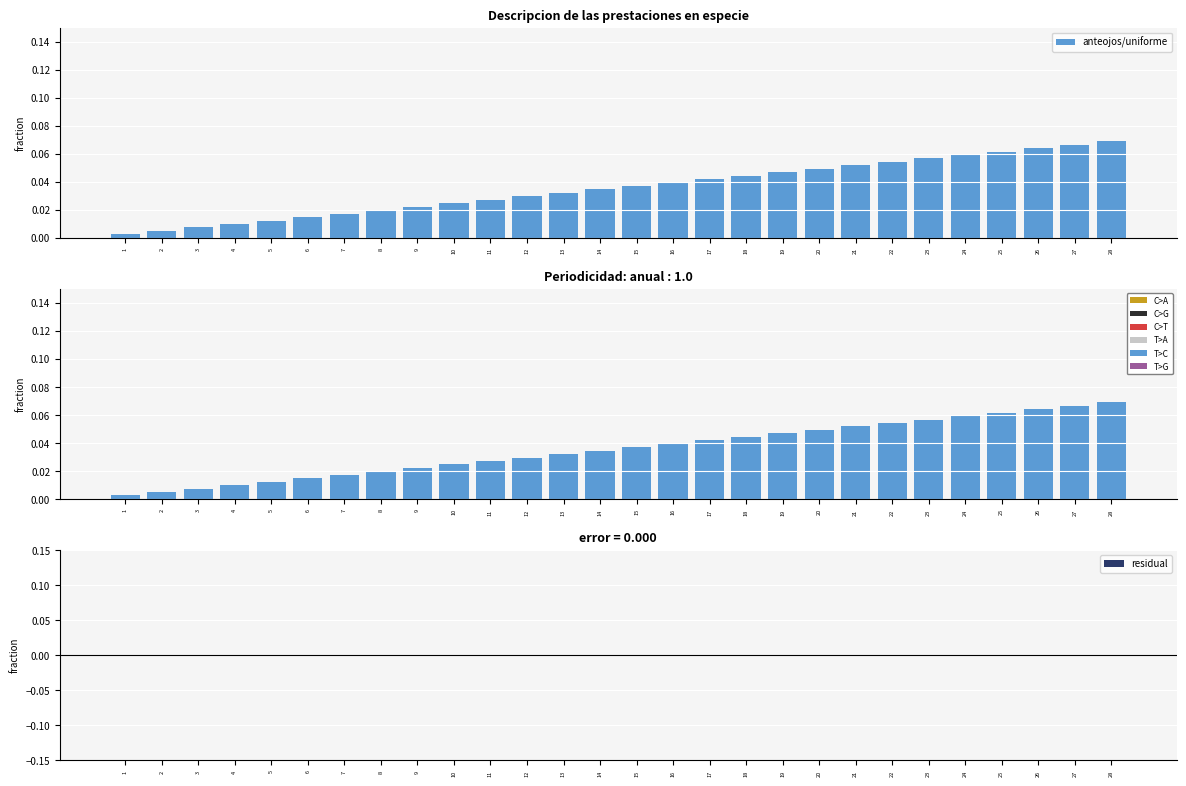

At which label is anteojos/uniforme closest to 0?

1